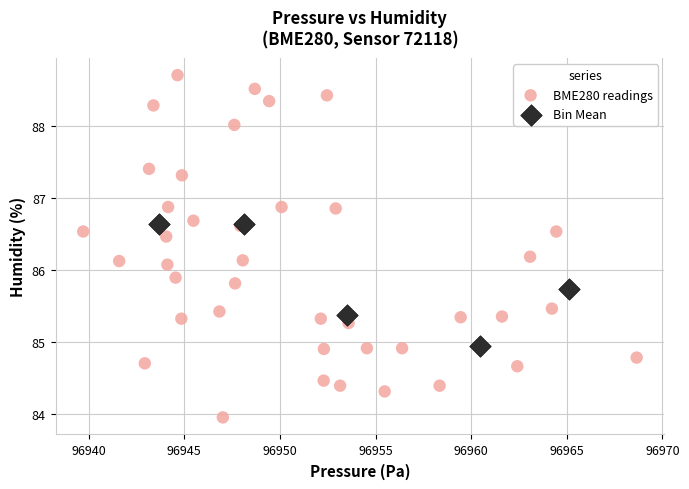

Which series has the widest spread of Y values?

BME280 readings